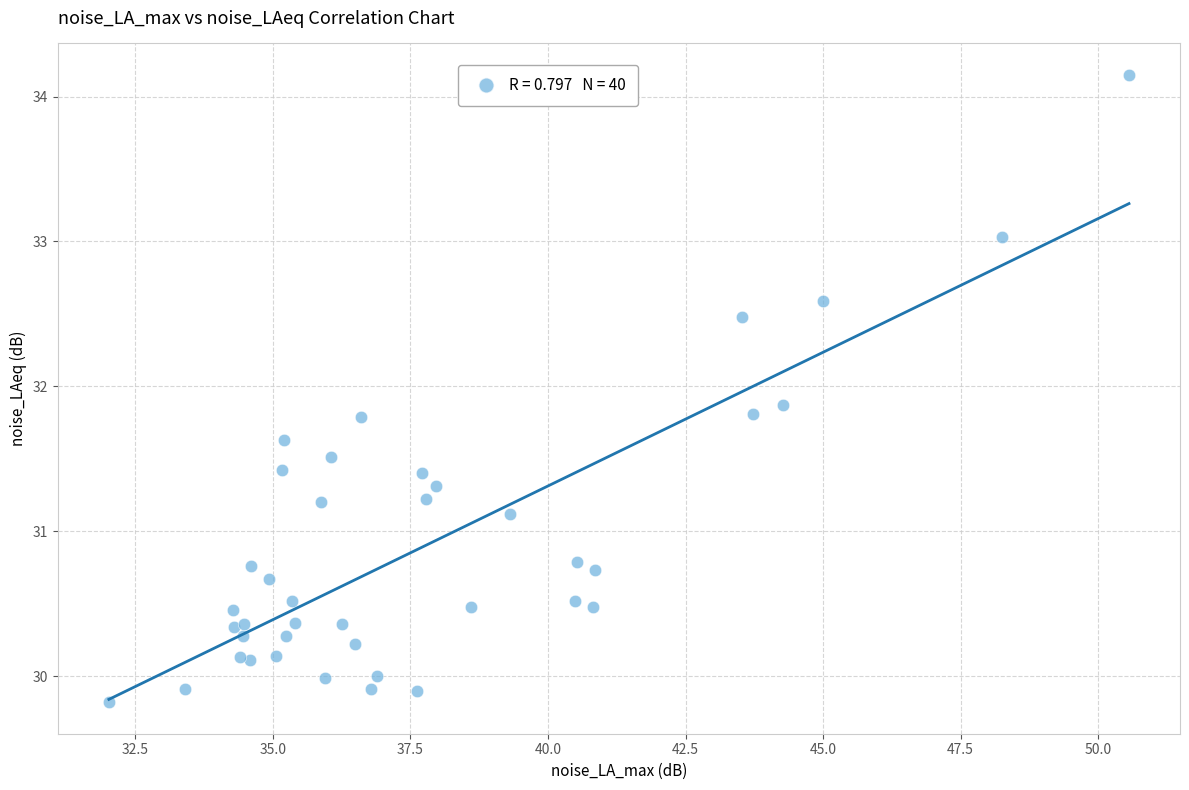

What Y value in the scatter plot is closest to 31?

31.1